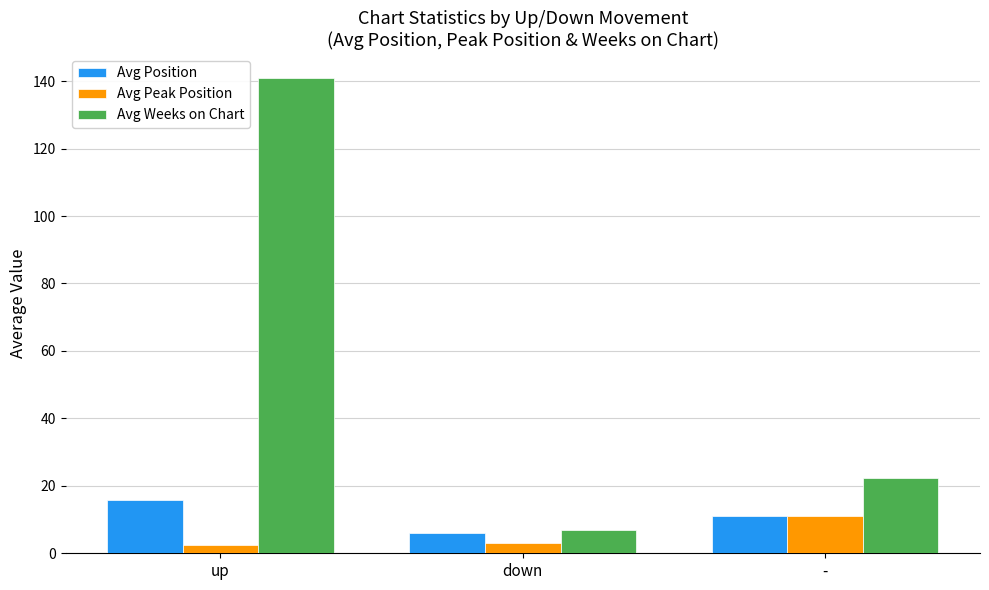

What is the label of the 2nd bar from the left?

down